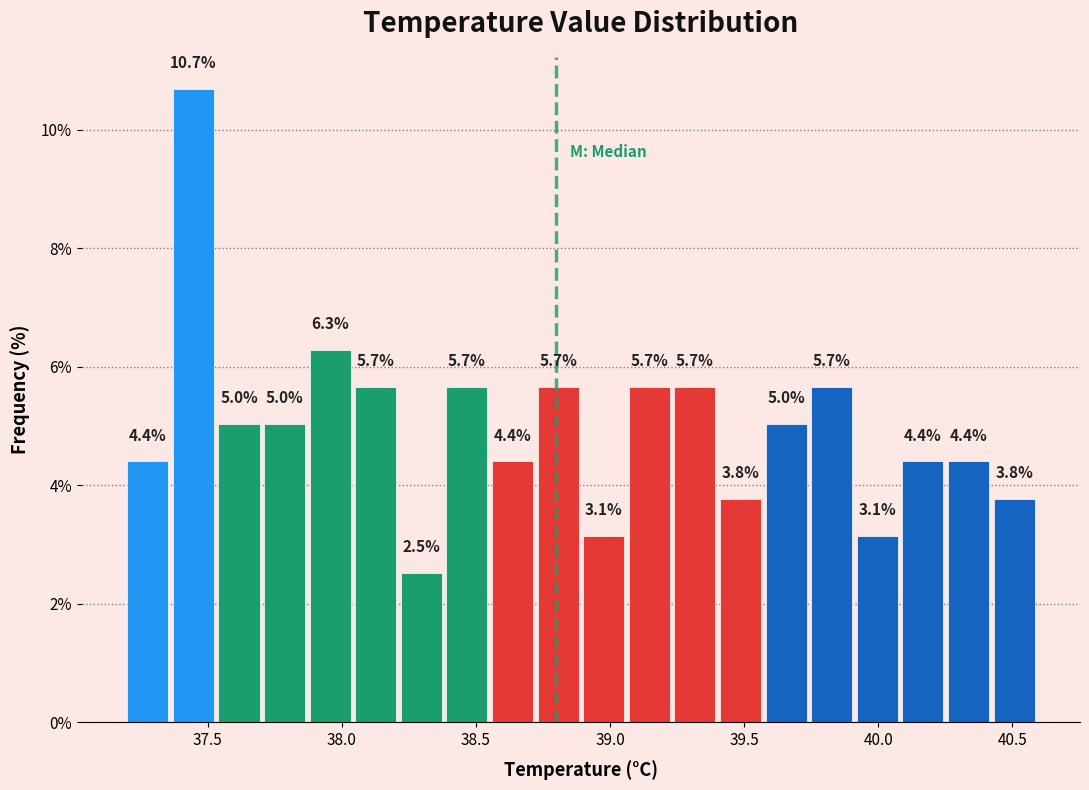

Around what value on the x-axis is the tallest bar? Give the approximate position of its centre, as read against the axis.

37.45